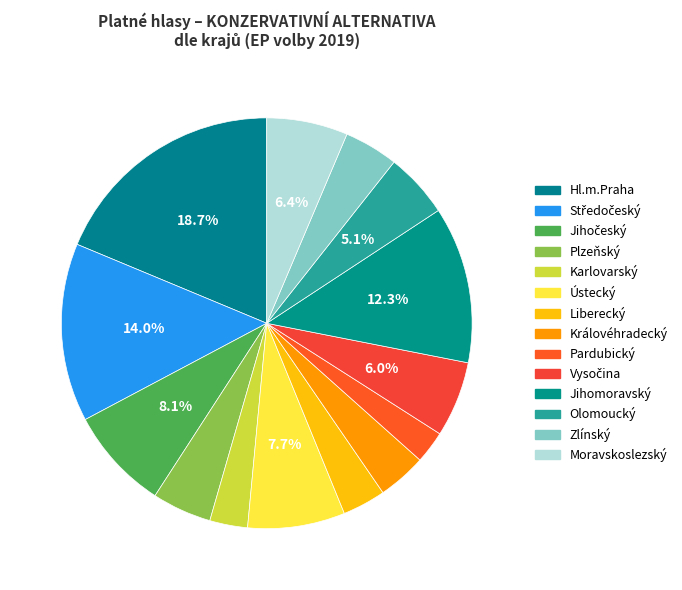

To the nearest percent, what percentage of the pie is Vysočina?

6%